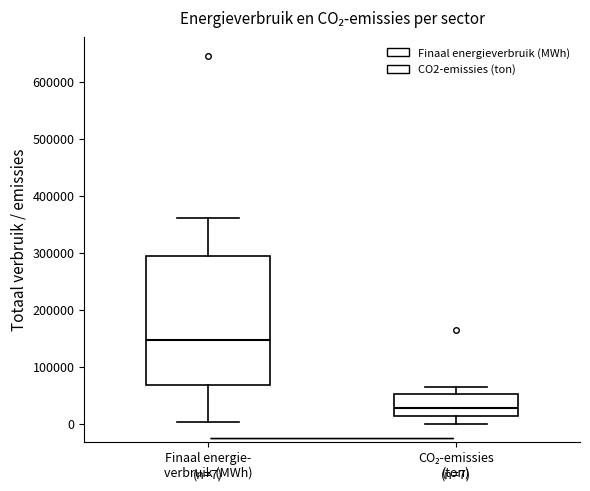

Which box is the tallest, from its lower edge to its upper edge?

Finaal energie- verbruik (MWh)